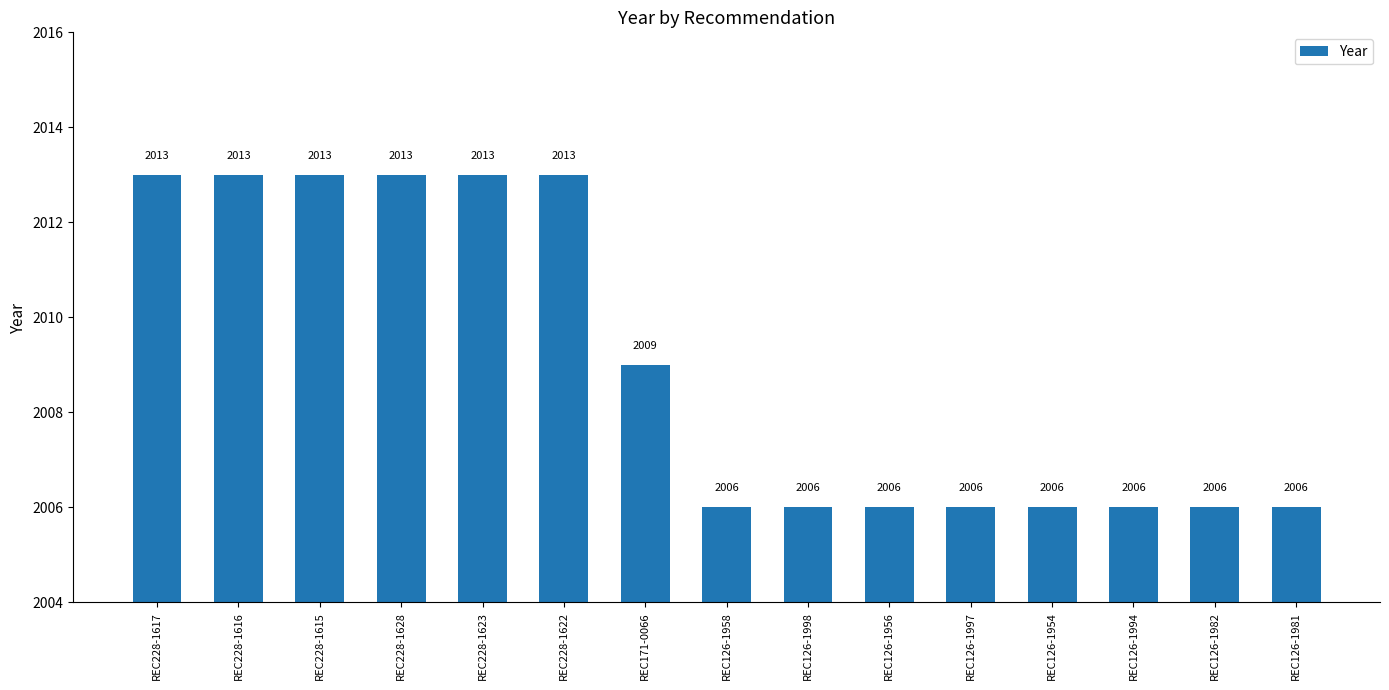

Reading left to right, list all the values displayed in this chart.

REC228-1617=2013	REC228-1616=2013	REC228-1615=2013	REC228-1628=2013	REC228-1623=2013	REC228-1622=2013	REC171-0066=2009	REC126-1958=2006	REC126-1998=2006	REC126-1956=2006	REC126-1997=2006	REC126-1954=2006	REC126-1994=2006	REC126-1982=2006	REC126-1981=2006